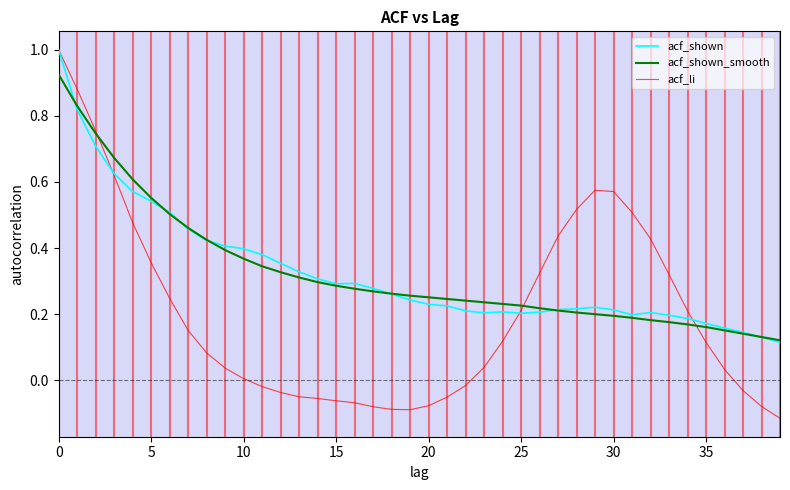

What is the maximum value for acf_shown?

1.0